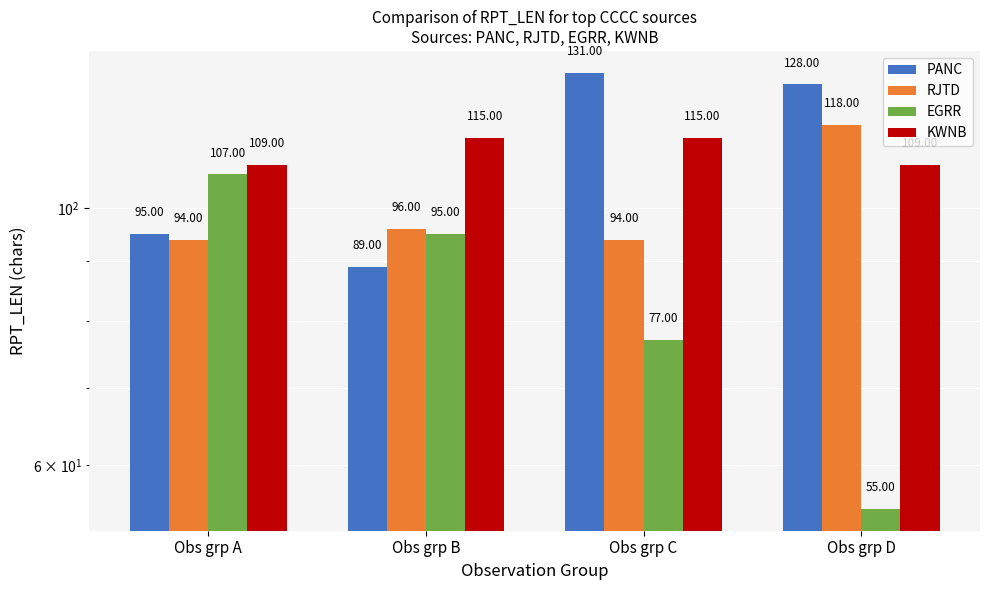

The KWNB series shows 109 at Obs grp A. True or false?

True